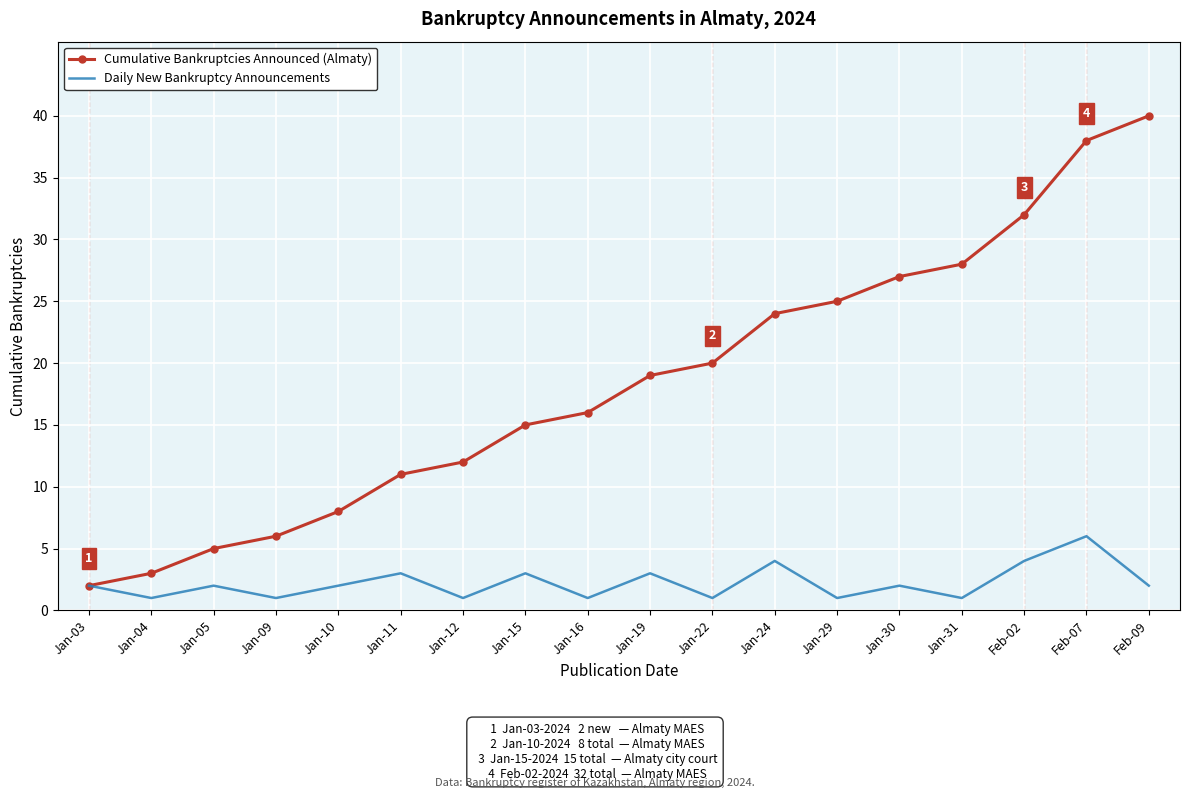

True or false: Cumulative Bankruptcies Announced (Almaty) has a value of 11 at Jan-11.

True